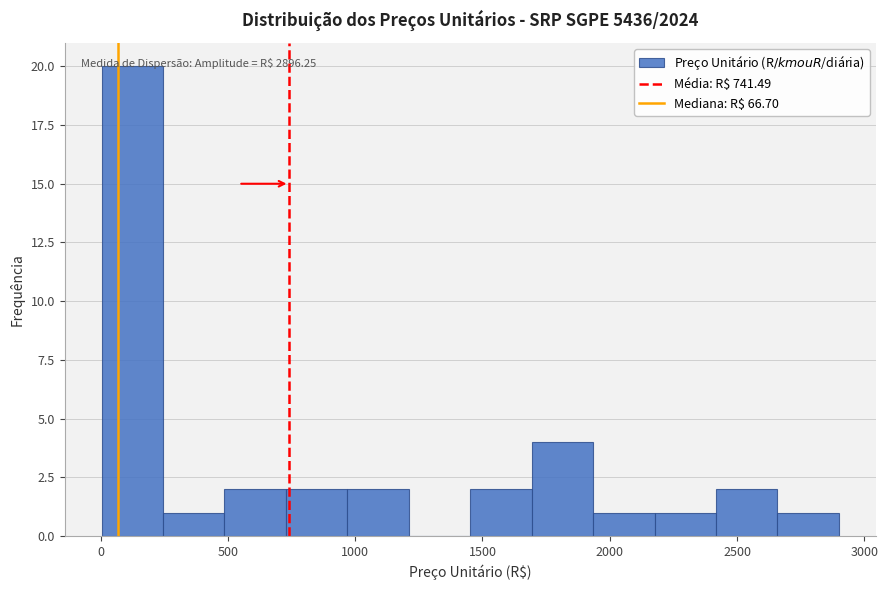

Over which range of the x-axis is the bar tallest?

0 to 250